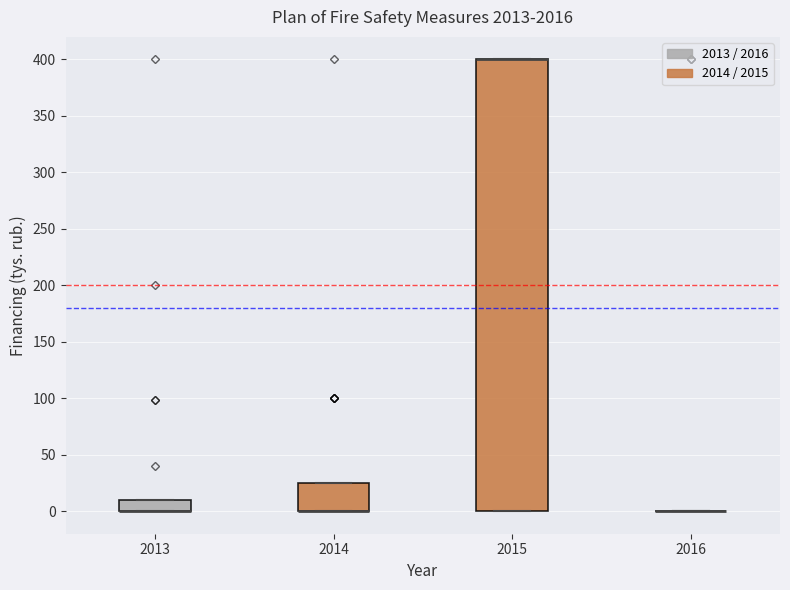

Reading left to right, read every box against the y-axis: the position of its median line, the range the box covers, and the ends of its whiskers. The values are not printed on the chart, so give them approximately, as read against the axis.

2013: median 0 (drawn on the box's lower edge), box 0 to 10, whiskers 0 to 10
2014: median 0 (drawn on the box's lower edge), box 0 to 25, whiskers 0 to 25
2015: median 400 (drawn on the box's upper edge), box 0 to 400, whiskers 0 to 400
2016: box collapsed to a line at 0, whiskers 0 to 0